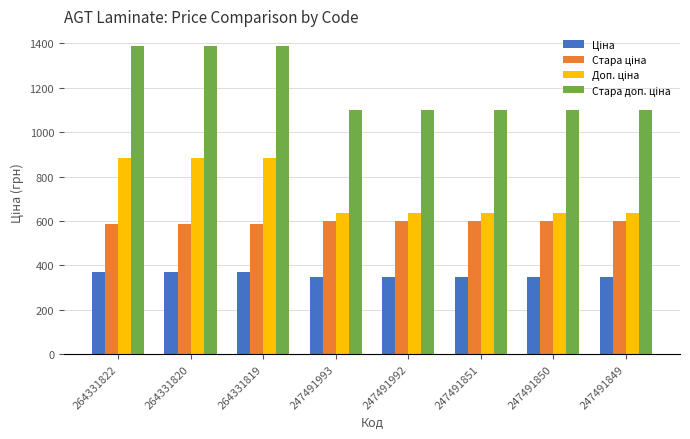

At how many categories does at least one series exceed 980?

8